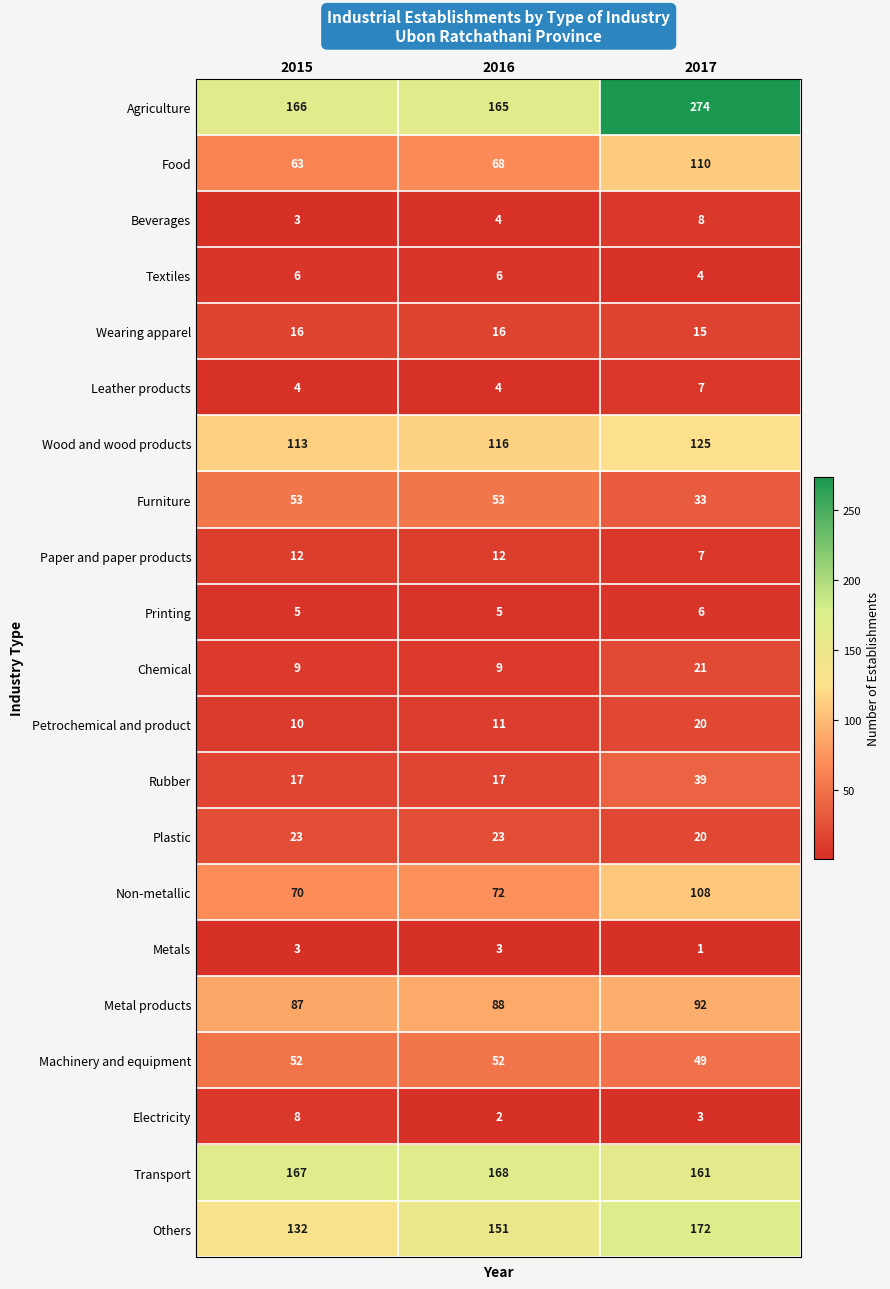

Which series changed the most between 2015 and 2016?

Others